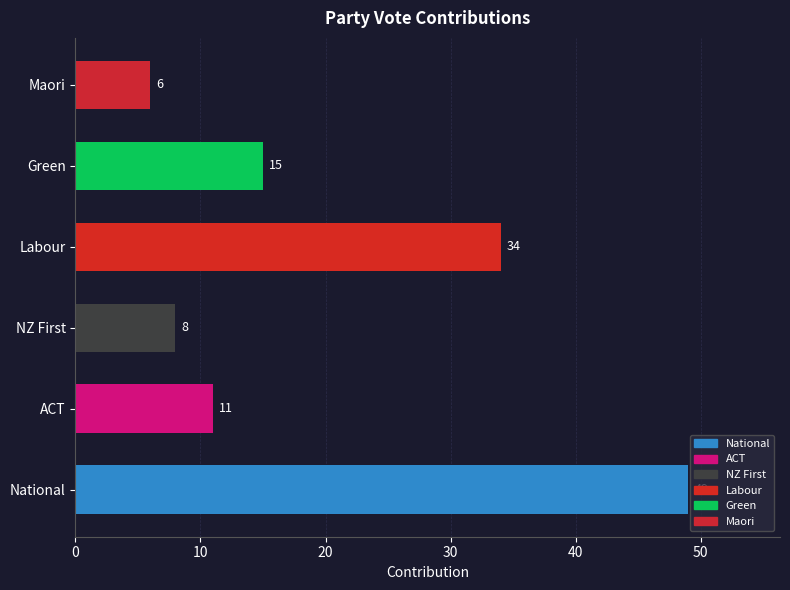

What is the difference between the maximum and minimum values?

43